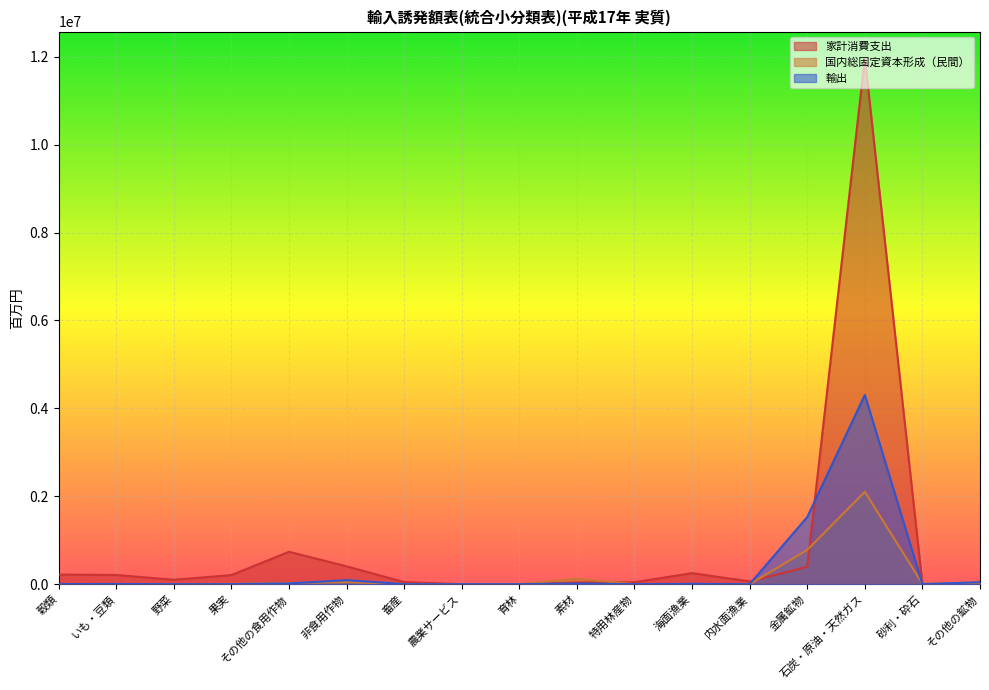

Which has a higher value, 穀類 or 育林?

穀類